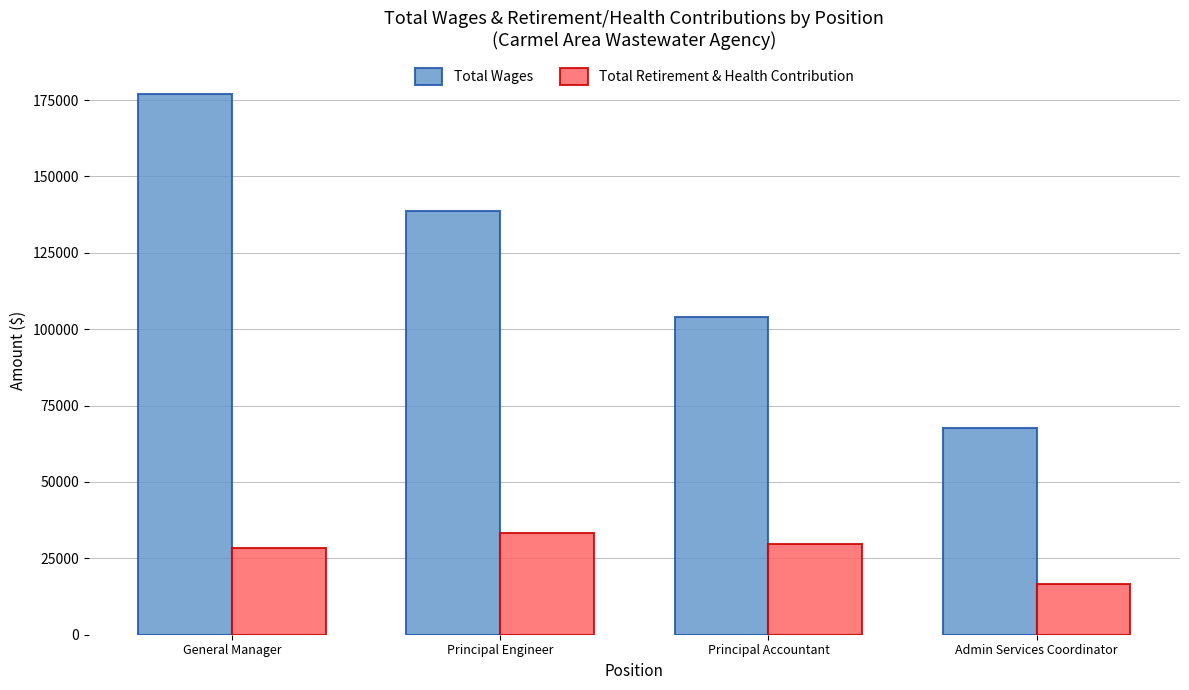

What is the sum of all Total Wages values?

487350